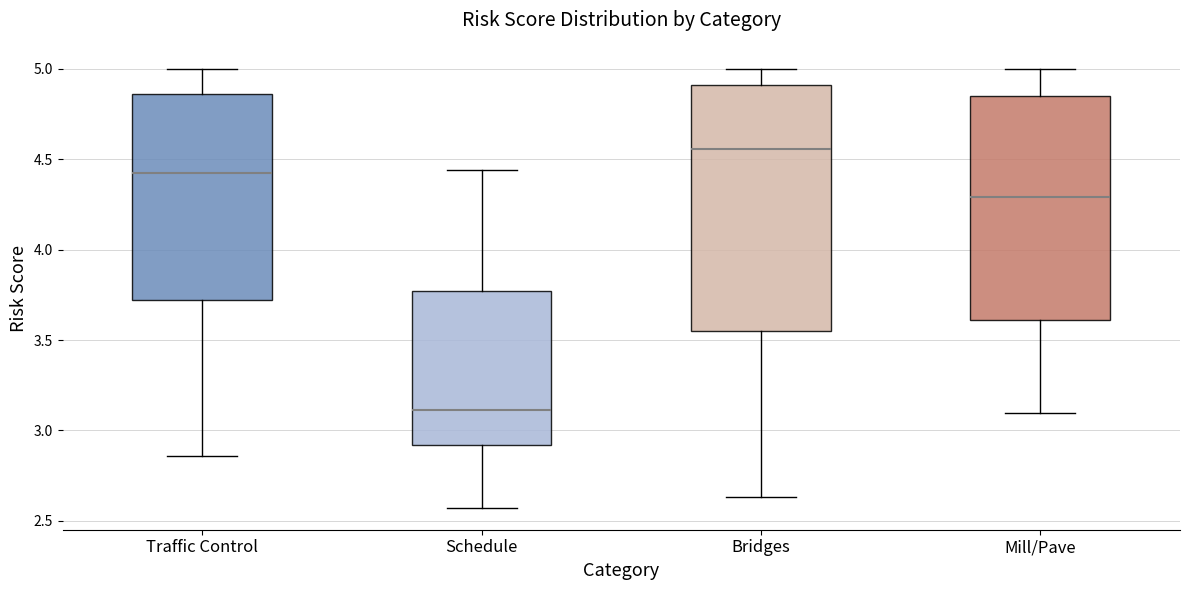

Reading left to right, transcribe this box plot: for each box, give where its median line is, the range the box spans, and where its two whiskers end, as read against the y-axis. The values are not printed on the chart, so give them approximately, as read against the axis.

Traffic Control: median 4.45, box 3.70 to 4.85, whiskers 2.85 to 5.00
Schedule: median 3.10, box 2.90 to 3.75, whiskers 2.55 to 4.45
Bridges: median 4.55, box 3.55 to 4.90, whiskers 2.65 to 5.00
Mill/Pave: median 4.30, box 3.60 to 4.85, whiskers 3.10 to 5.00